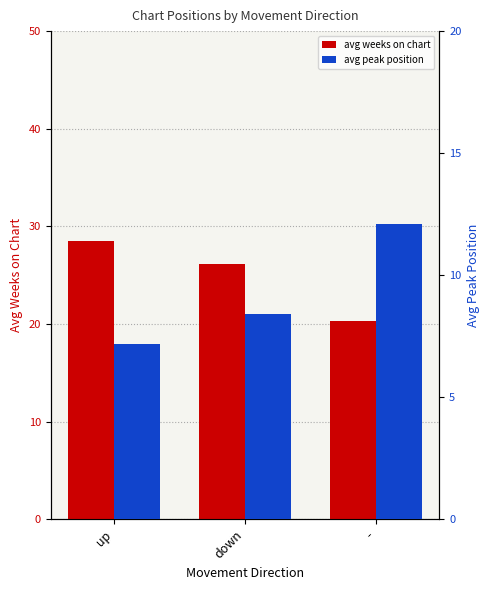

Which series has the largest total across all categories?

avg weeks on chart